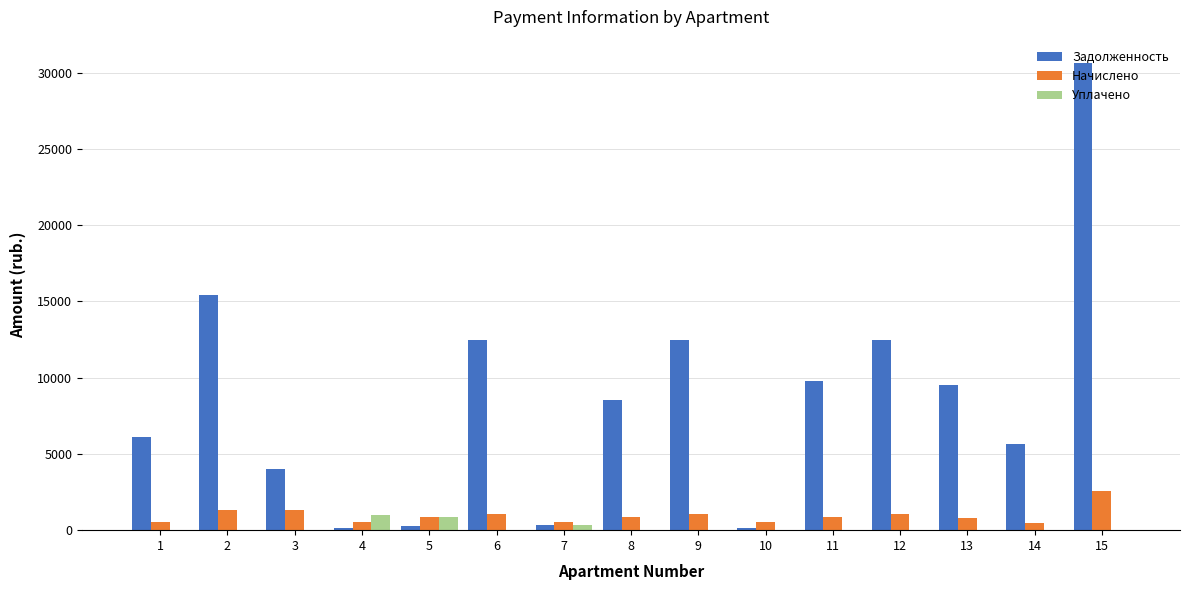

How many groups of bars are there?

15